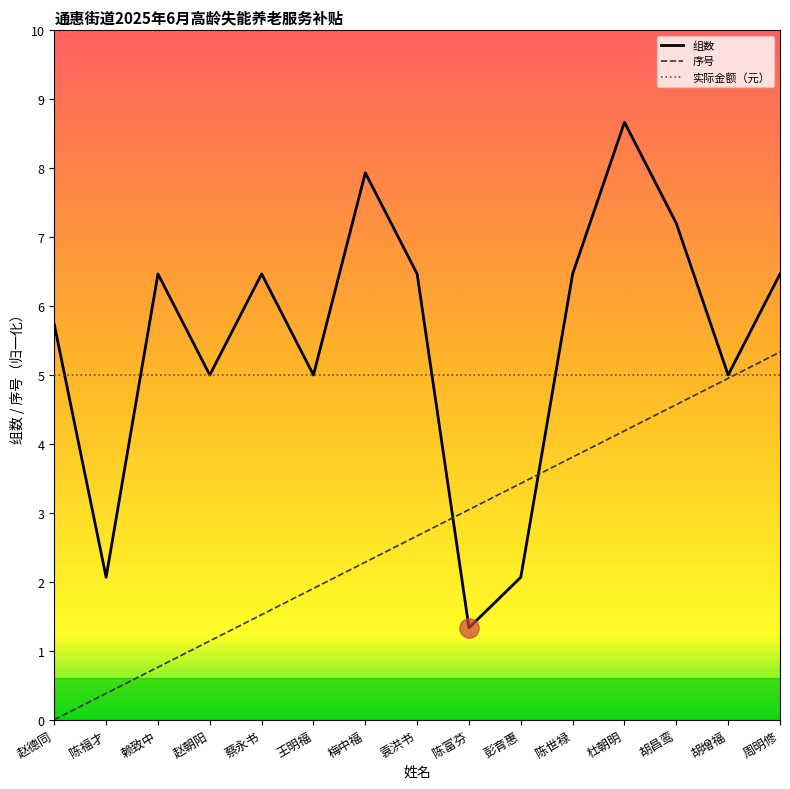

Which has a higher value, 胡昌鸾 or 梅中福?

梅中福